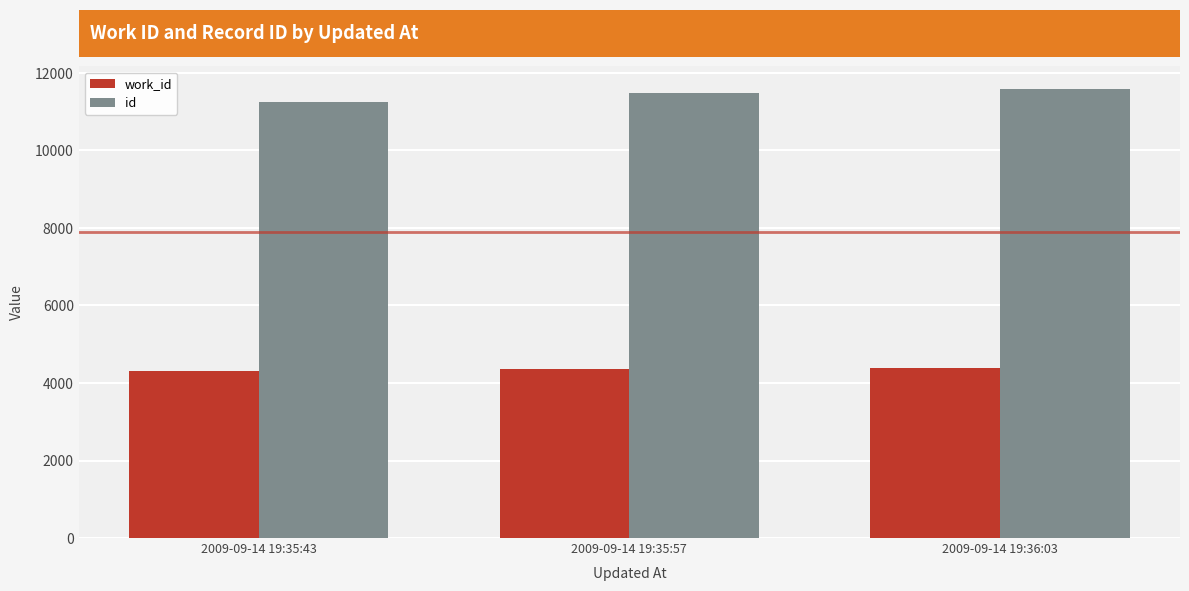

The value of id at 2009-09-14 19:35:43 is 11249. True or false?

True